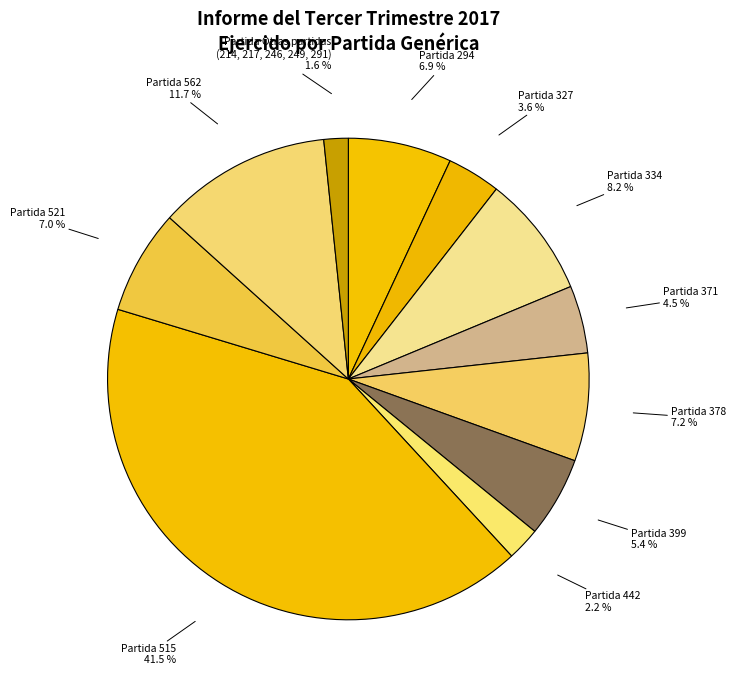

How many segments does this pie chart have?

11